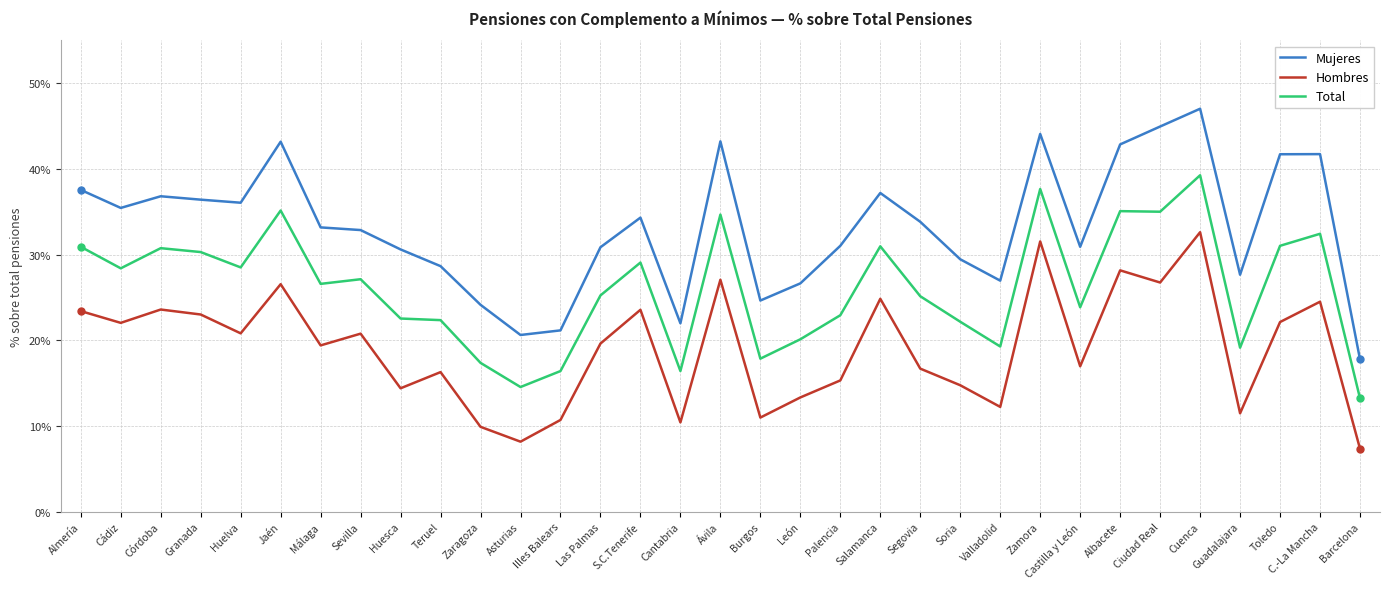

Reading right to left, list all the values displayed in this chart.

Mujeres: Barcelona=0.2	C.-La Mancha=0.4	Toledo=0.4	Guadalajara=0.3	Cuenca=0.5	Ciudad Real=0.4	Albacete=0.4	Castilla y León=0.3	Zamora=0.4	Valladolid=0.3	Soria=0.3	Segovia=0.3	Salamanca=0.4	Palencia=0.3	León=0.3	Burgos=0.2	Ávila=0.4	Cantabria=0.2	S.C.Tenerife=0.3	Las Palmas=0.3	Illes Balears=0.2	Asturias=0.2	Zaragoza=0.2	Teruel=0.3	Huesca=0.3	Sevilla=0.3	Málaga=0.3	Jaén=0.4	Huelva=0.4	Granada=0.4	Córdoba=0.4	Cádiz=0.4	Almería=0.4
Hombres: Barcelona=0.1	C.-La Mancha=0.2	Toledo=0.2	Guadalajara=0.1	Cuenca=0.3	Ciudad Real=0.3	Albacete=0.3	Castilla y León=0.2	Zamora=0.3	Valladolid=0.1	Soria=0.1	Segovia=0.2	Salamanca=0.2	Palencia=0.2	León=0.1	Burgos=0.1	Ávila=0.3	Cantabria=0.1	S.C.Tenerife=0.2	Las Palmas=0.2	Illes Balears=0.1	Asturias=0.1	Zaragoza=0.1	Teruel=0.2	Huesca=0.1	Sevilla=0.2	Málaga=0.2	Jaén=0.3	Huelva=0.2	Granada=0.2	Córdoba=0.2	Cádiz=0.2	Almería=0.2
Total: Barcelona=0.1	C.-La Mancha=0.3	Toledo=0.3	Guadalajara=0.2	Cuenca=0.4	Ciudad Real=0.4	Albacete=0.4	Castilla y León=0.2	Zamora=0.4	Valladolid=0.2	Soria=0.2	Segovia=0.3	Salamanca=0.3	Palencia=0.2	León=0.2	Burgos=0.2	Ávila=0.3	Cantabria=0.2	S.C.Tenerife=0.3	Las Palmas=0.3	Illes Balears=0.2	Asturias=0.1	Zaragoza=0.2	Teruel=0.2	Huesca=0.2	Sevilla=0.3	Málaga=0.3	Jaén=0.4	Huelva=0.3	Granada=0.3	Córdoba=0.3	Cádiz=0.3	Almería=0.3